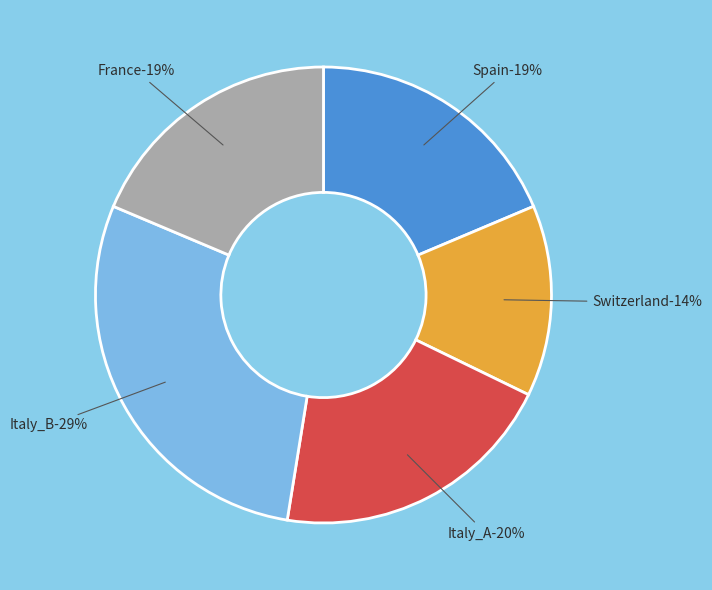

To the nearest percent, what is the average slice percentage?

20%